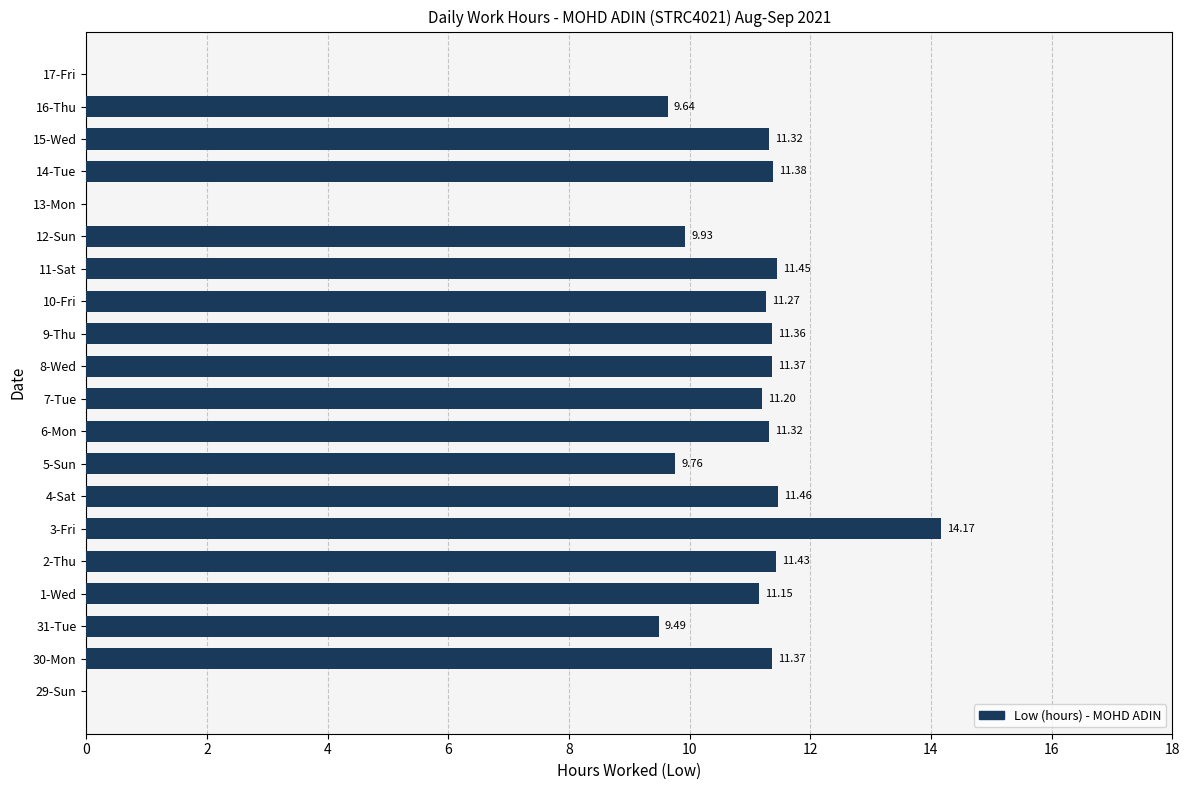

What is the sum of all values?

189.1